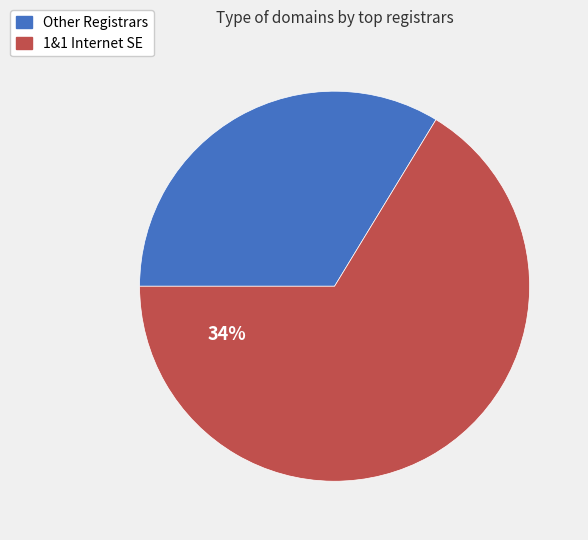

Which category has the biggest portion of the pie?

1&1 Internet SE